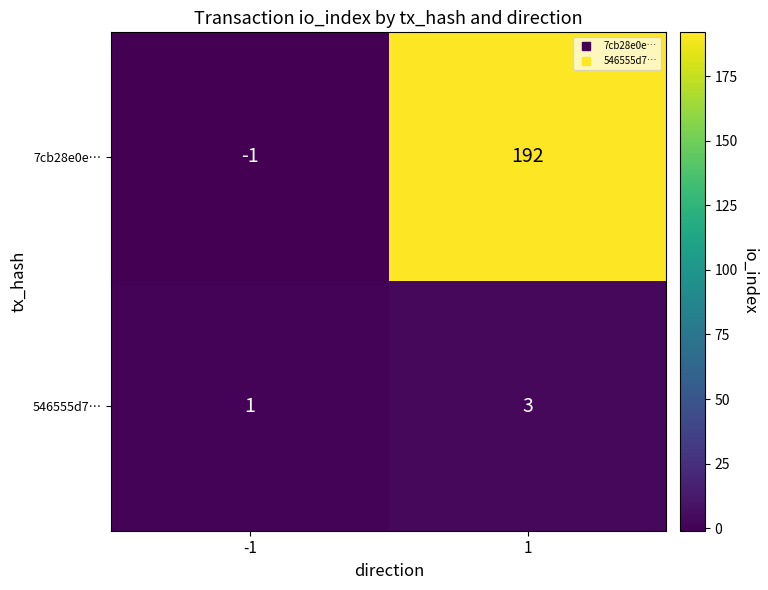

What is the difference between the 7cb28e0e… values at -1 and 1?

193